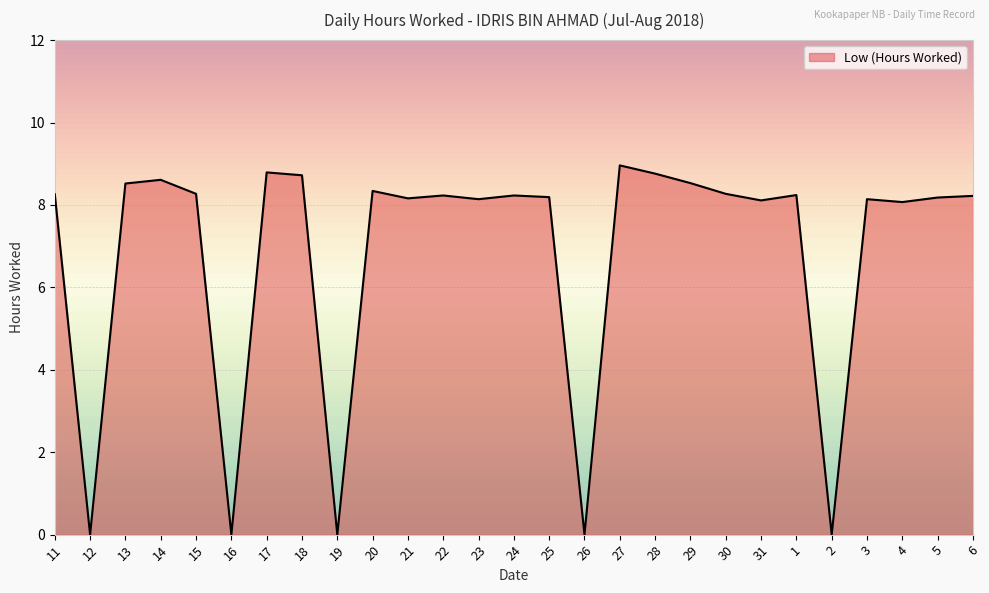

What is the sum of the values at 13 and 21?

16.7